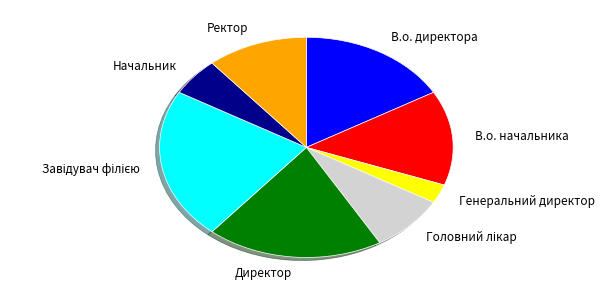

Between В.о. начальника and Генеральний директор, which is larger?

В.о. начальника